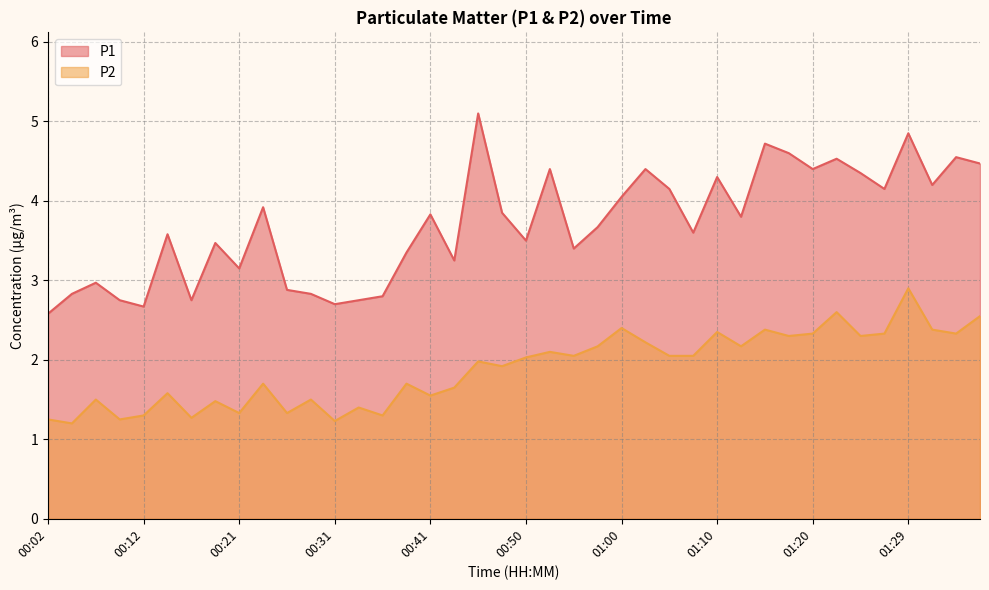

What is the spread (max minus min) of values at 00:02?

1.3